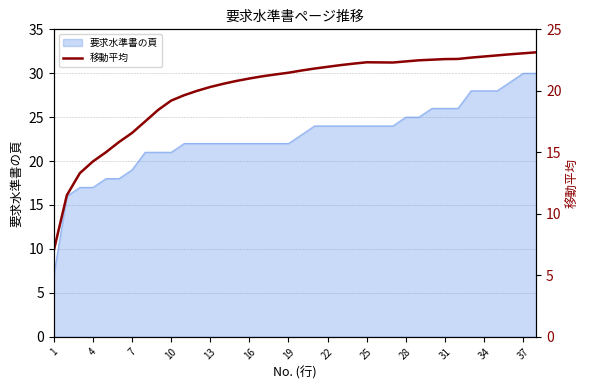

The 要求水準書の頁 series shows 8 at 25. True or false?

False